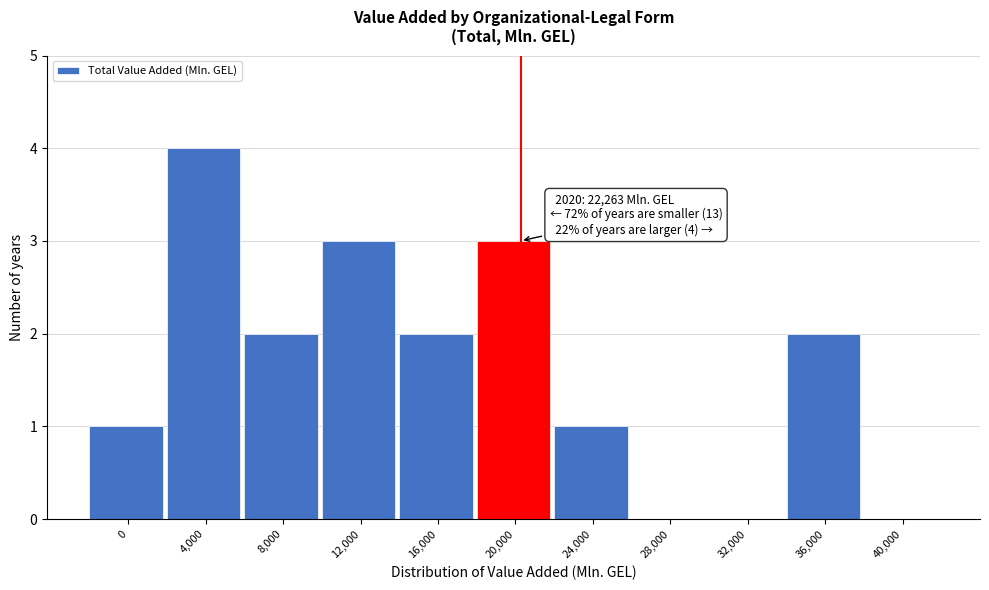

Reading right to left, list all the values displayed in this chart.

40,000=0	36,000=2	32,000=0	28,000=0	24,000=1	20,000=3	16,000=2	12,000=3	8,000=2	4,000=4	0=1